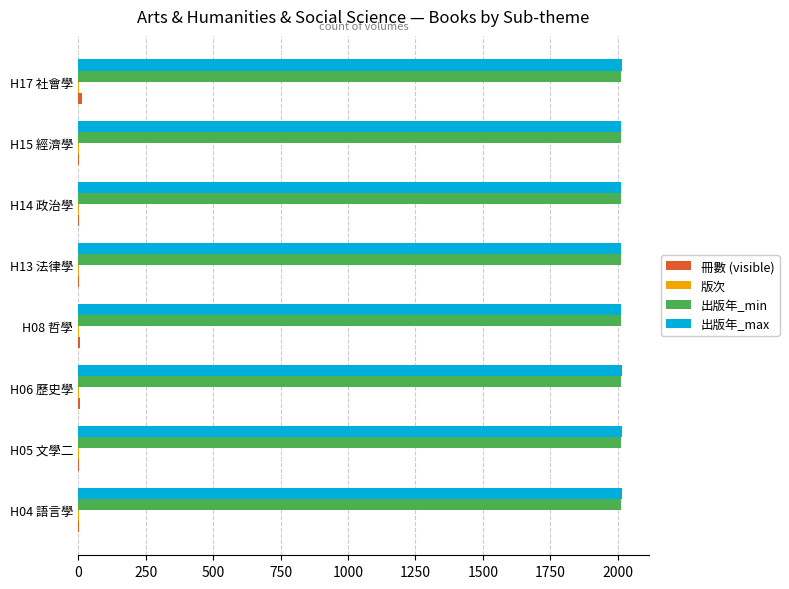

How many distinct data groups are displayed?

4